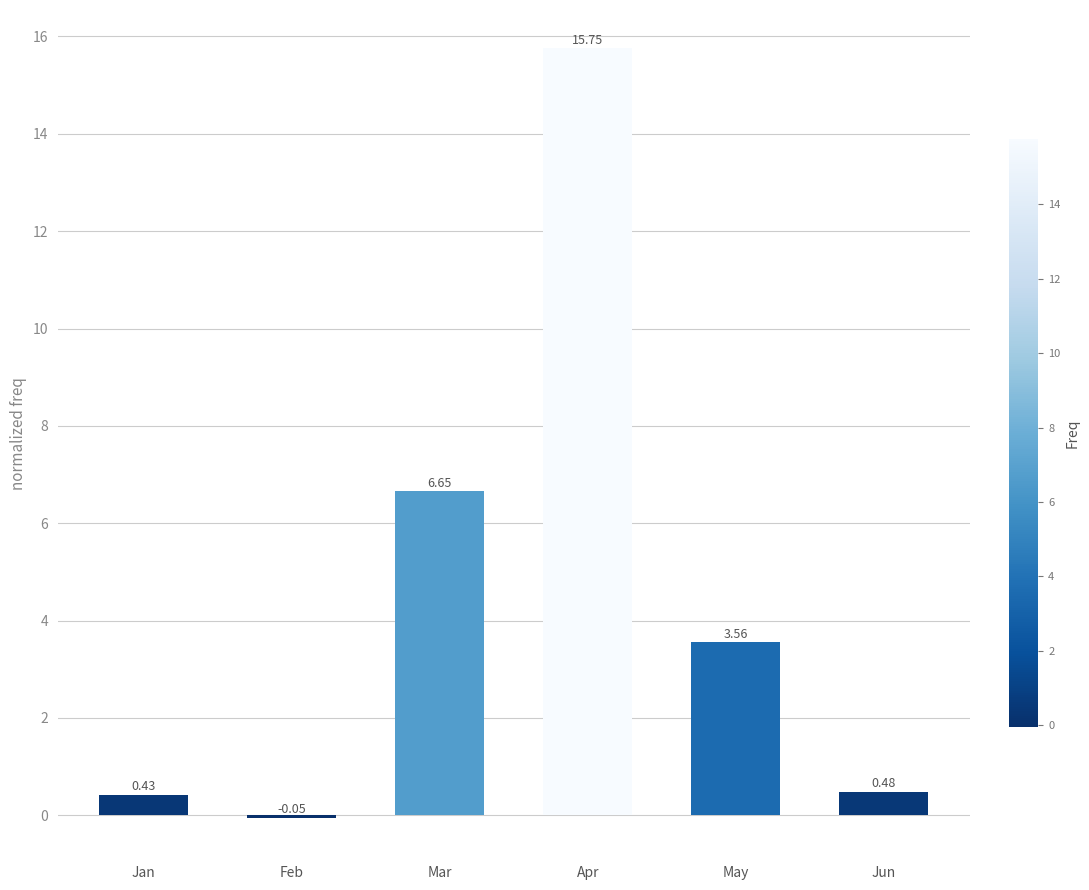

Where is the data nearest to the value 7?

Mar